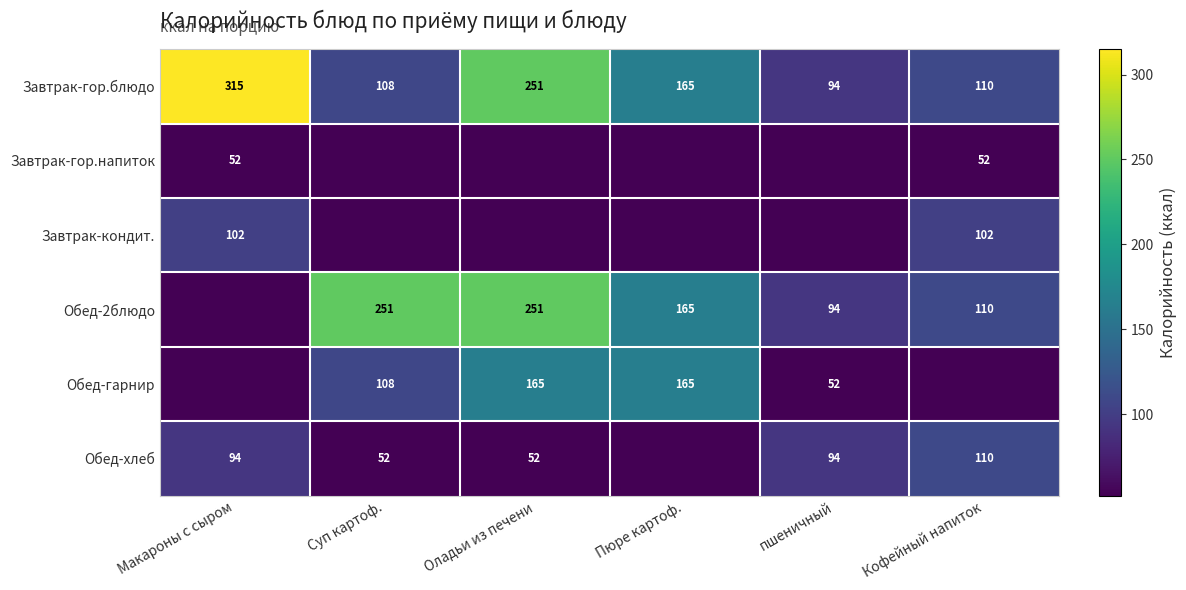

How many values in the Завтрак-гор.блюдо series are below 165?

3